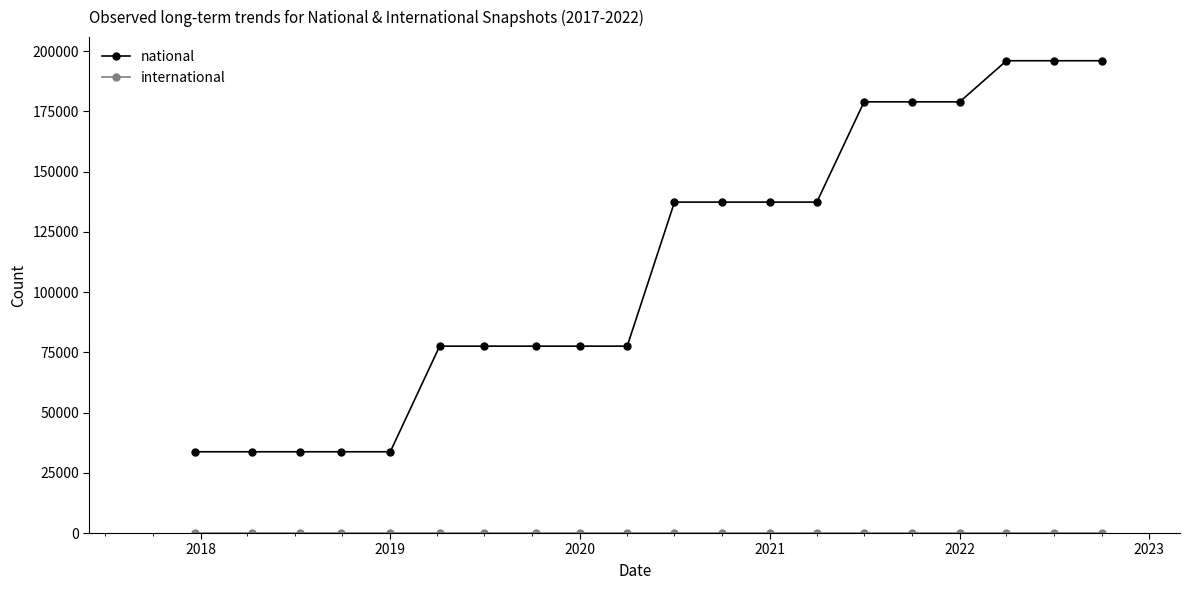

How many data points does each series have?

20